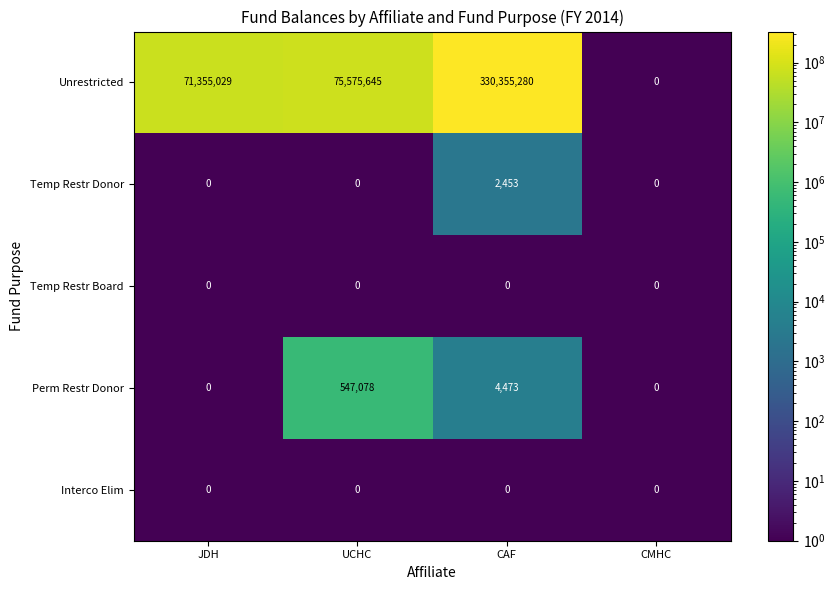

True or false: Unrestricted has a value of 119040543 at JDH.

False